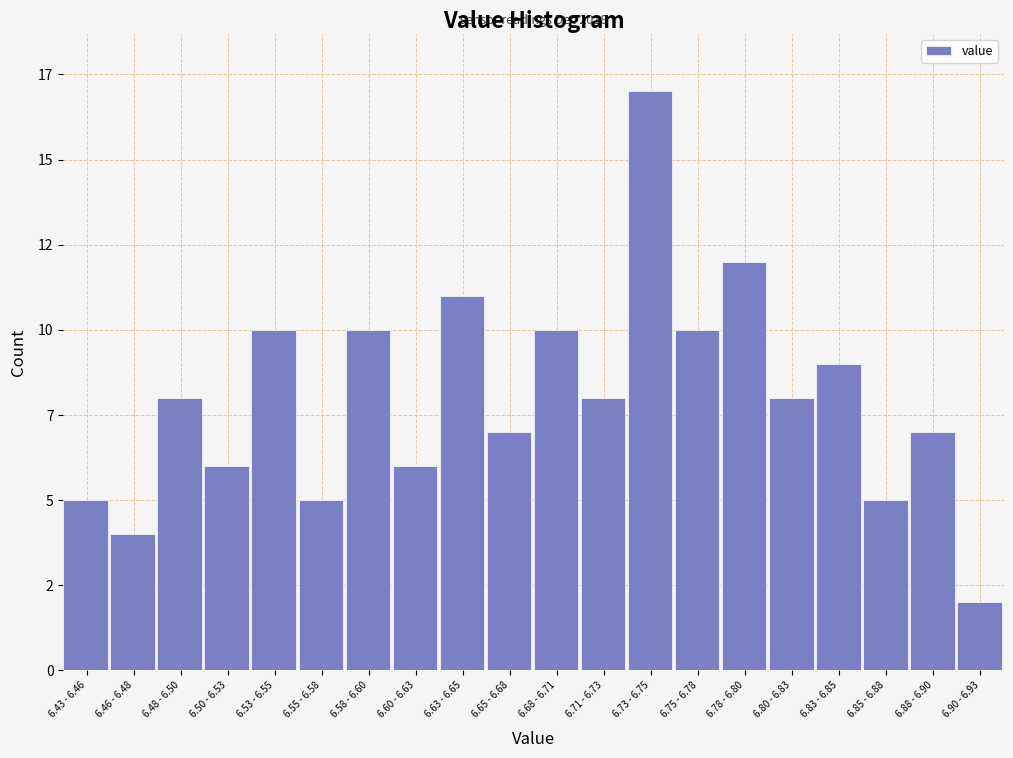

Does the chart contain any negative values?

No